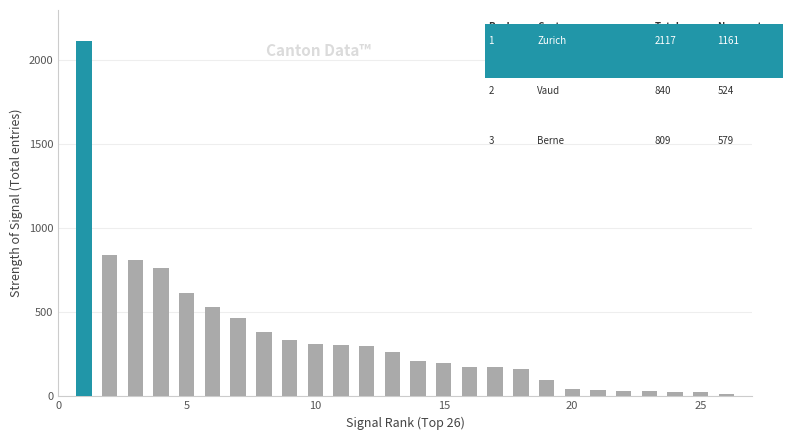

What is the sum of all values?

9267